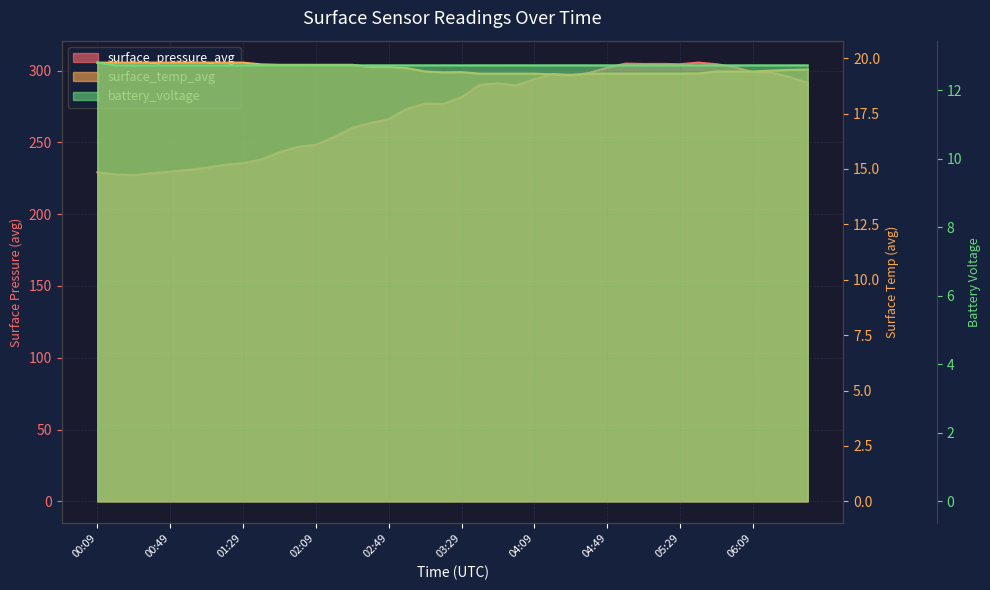

Reading left to right, what are all the values shown in this chart?

surface_pressure_avg line: 229.2	227.7	227.2	228.4	229.6	230.8	232.3	234.4	235.4	238.1	243.1	246.8	248.3	253.6	260.1	263.5	266.1	273.4	277.0	276.7	281.5	290.1	291.0	289.7	293.9	297.7	296.6	298.4	302.0	304.9	304.6	304.7	304.4	305.6	304.4	302.4	298.9	298.7	295.6	291.4
surface_temp_avg line: 19.8	19.8	19.8	19.8	19.8	19.8	19.8	19.8	19.8	19.7	19.7	19.7	19.7	19.7	19.7	19.6	19.6	19.6	19.4	19.4	19.4	19.3	19.3	19.3	19.3	19.3	19.2	19.3	19.3	19.3	19.3	19.3	19.3	19.3	19.4	19.4	19.4	19.4	19.5	19.5
battery_voltage line: 12.8	12.7	12.7	12.7	12.7	12.7	12.7	12.7	12.7	12.7	12.7	12.7	12.7	12.7	12.7	12.7	12.7	12.7	12.7	12.7	12.7	12.7	12.7	12.7	12.7	12.7	12.7	12.7	12.7	12.7	12.7	12.7	12.7	12.7	12.7	12.7	12.7	12.7	12.7	12.7